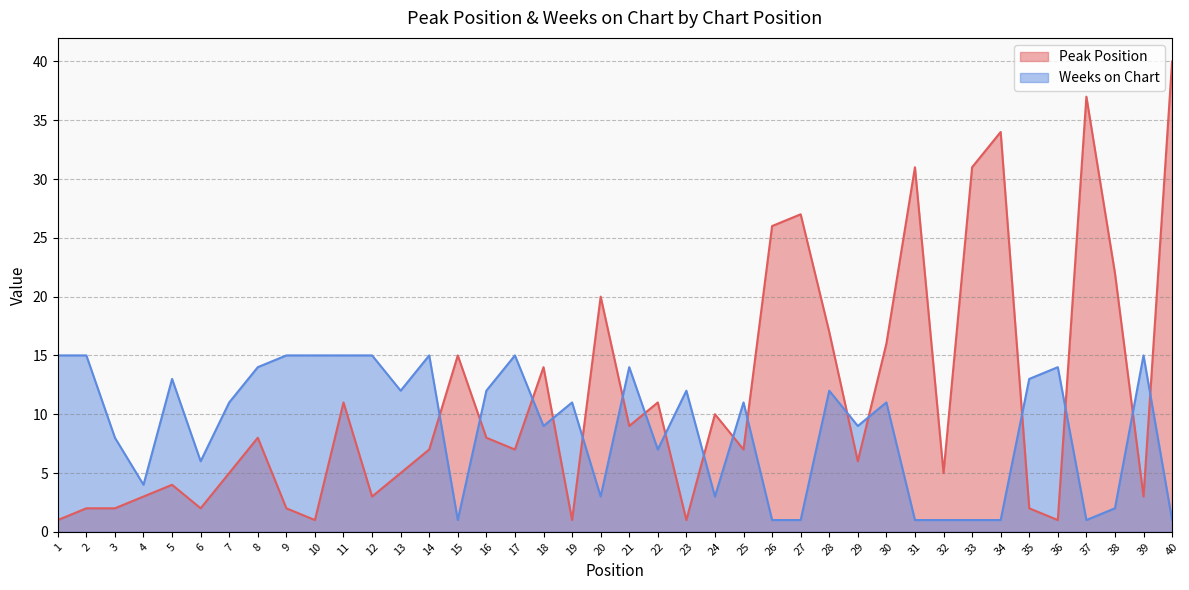

Reading left to right, transcribe all the data shown in this chart.

Peak Position: 1	2	2	3	4	2	5	8	2	1	11	3	5	7	15	8	7	14	1	20	9	11	1	10	7	26	27	17	6	16	31	5	31	34	2	1	37	22	3	40
Weeks on Chart: 15	15	8	4	13	6	11	14	15	15	15	15	12	15	1	12	15	9	11	3	14	7	12	3	11	1	1	12	9	11	1	1	1	1	13	14	1	2	15	1